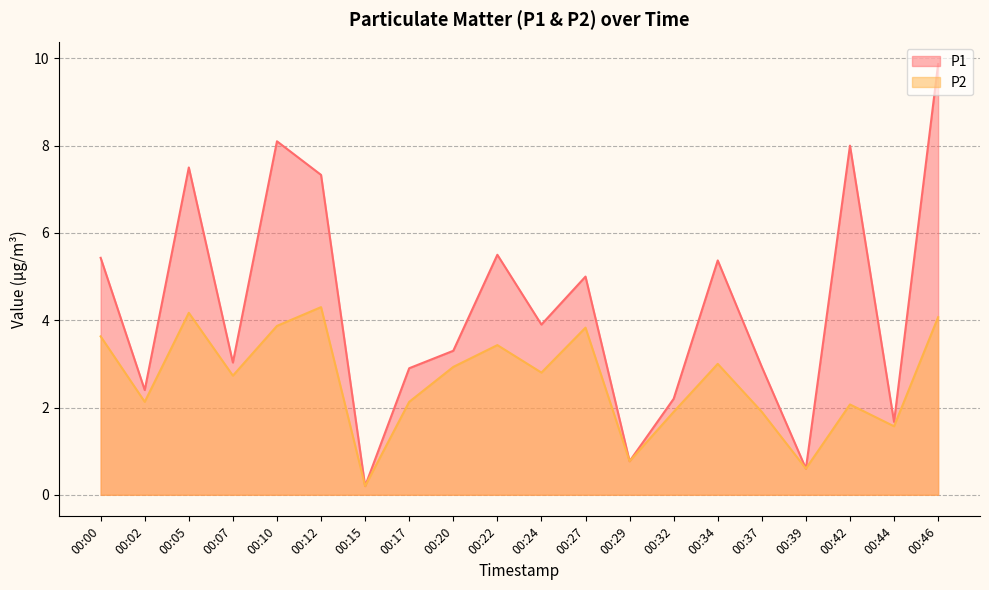

The value of P2 at 00:10 is 3.9. True or false?

True